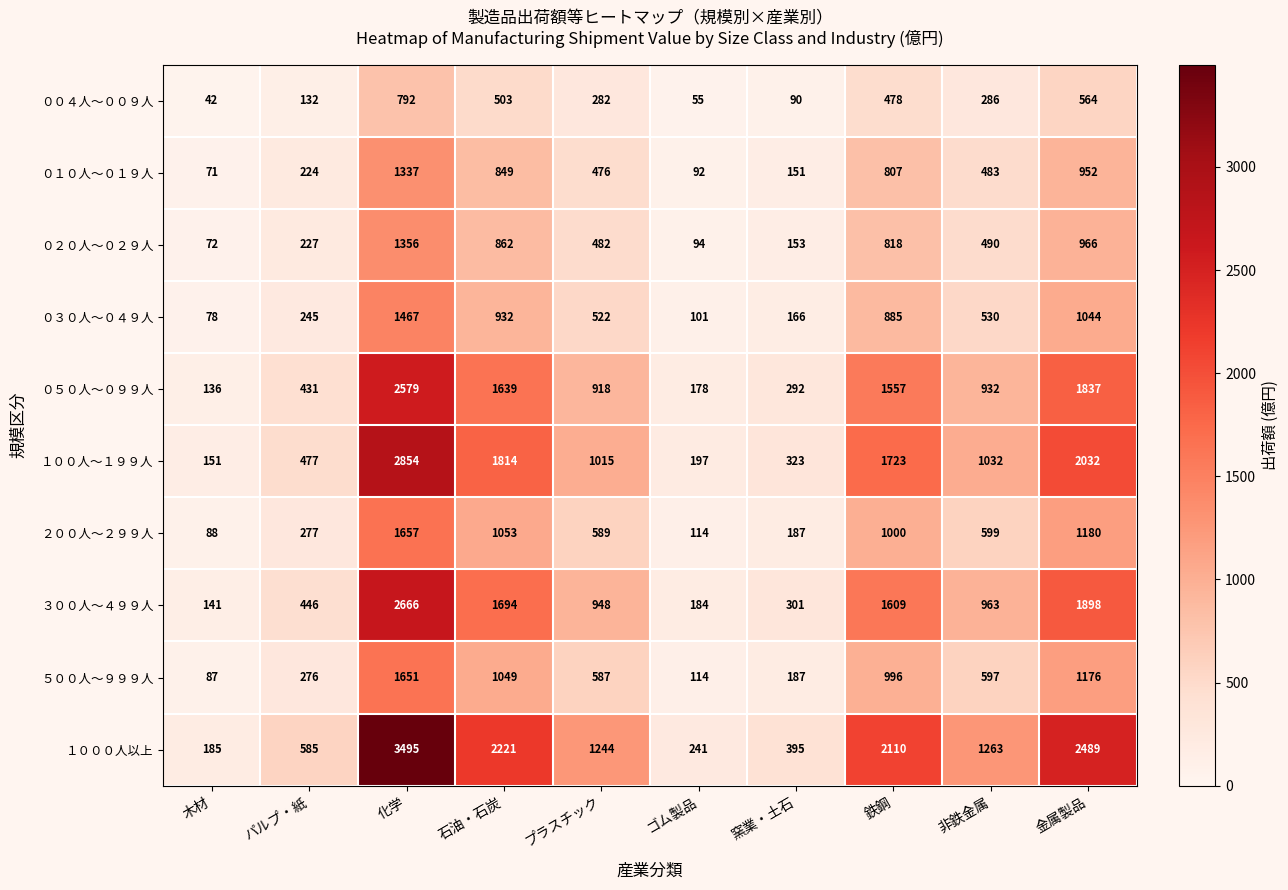

What is the difference between the highest and lowest values at プラスチック?

962